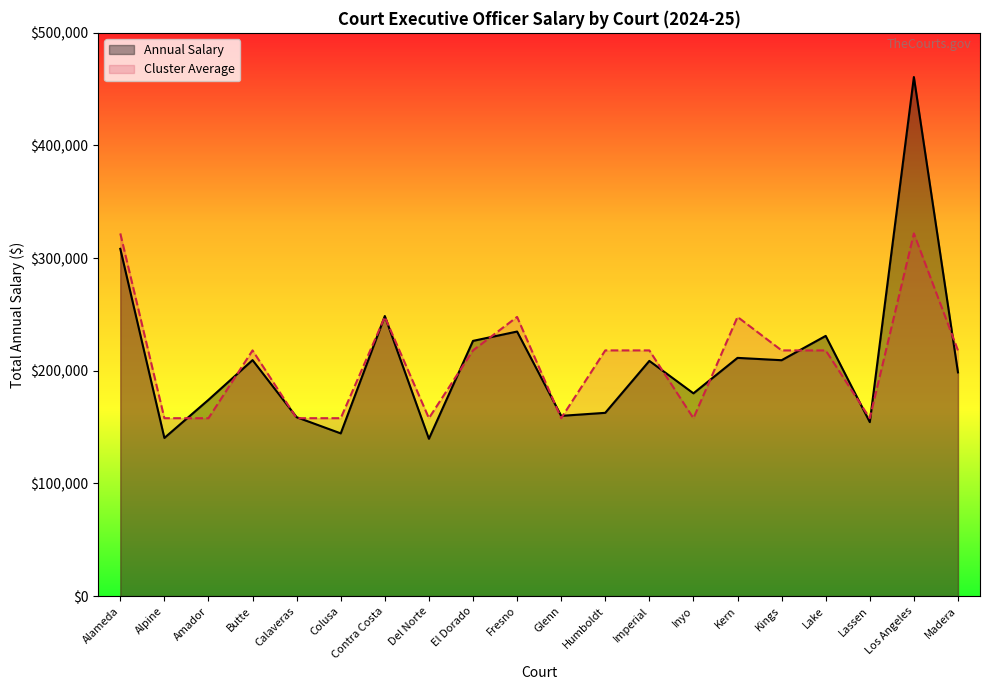

The value of Annual Salary at Calaveras is 158799.2. True or false?

True